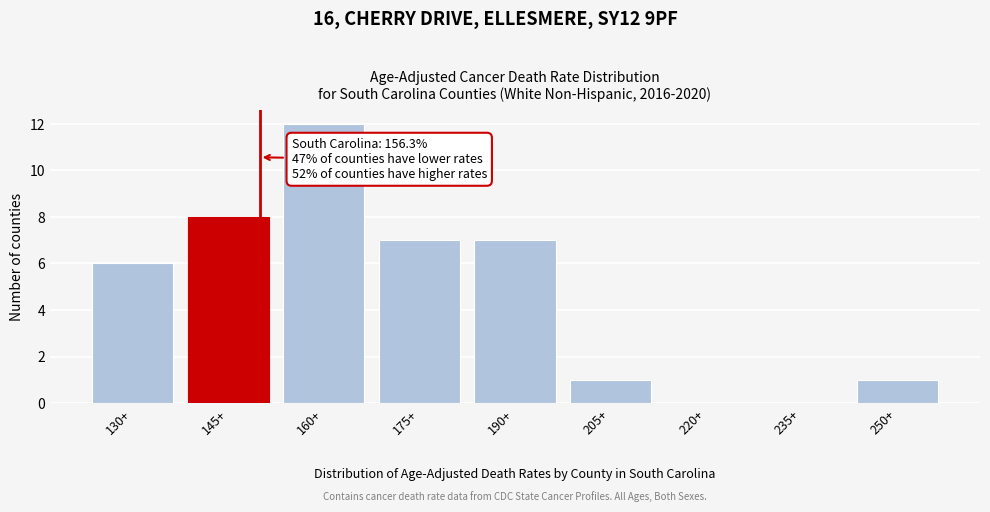

Reading right to left, extract all data points from this chart.

250+=1	235+=0	220+=0	205+=1	190+=7	175+=7	160+=12	145+=8	130+=6